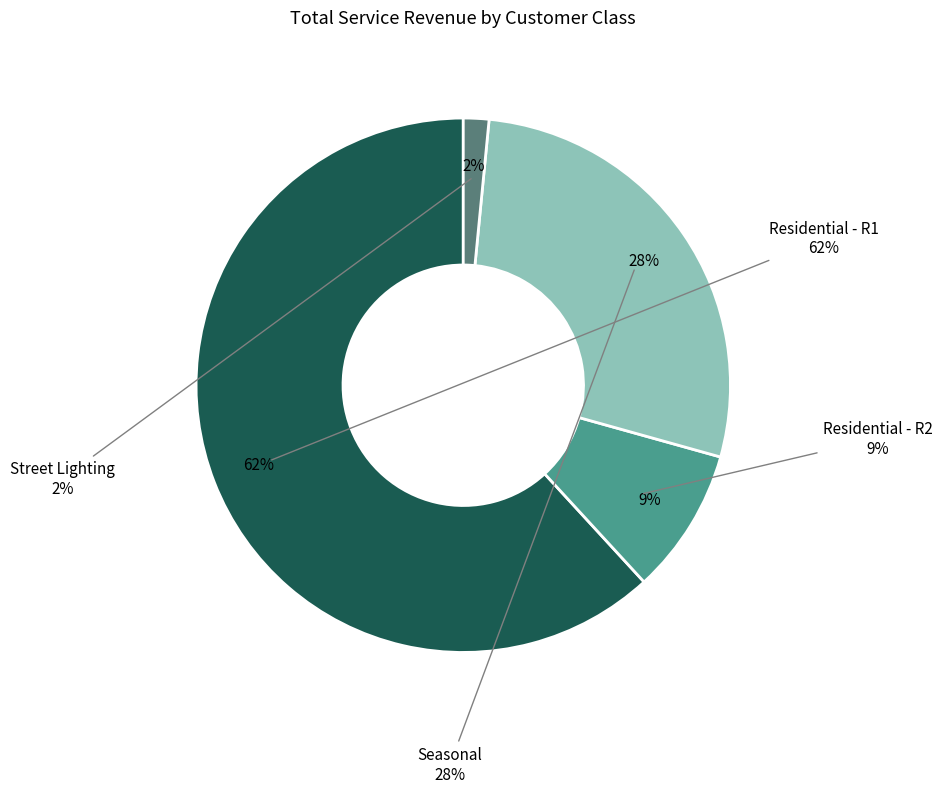

Which has a higher value, Street Lighting or Residential - R2?

Residential - R2